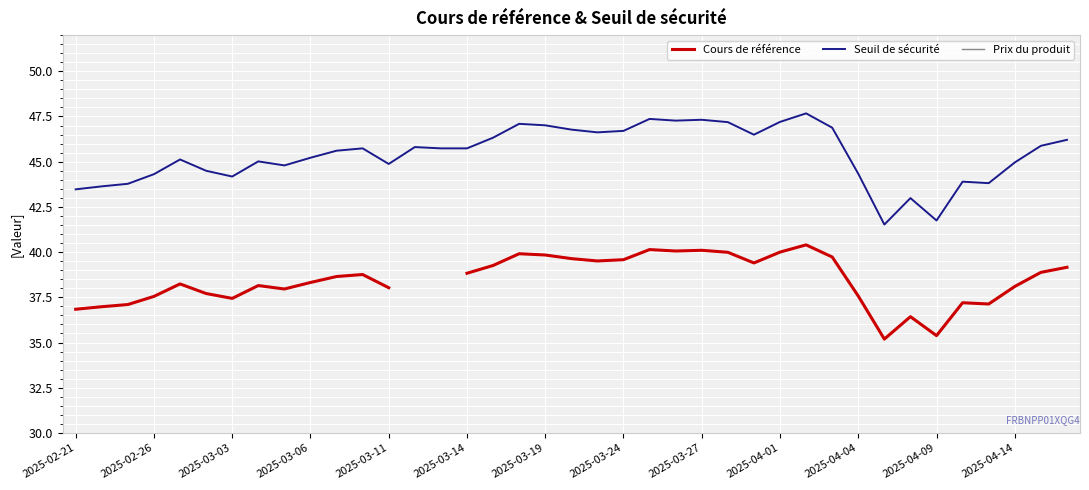

True or false: Seuil de sécurité and Cours de référence intersect in this chart.

False